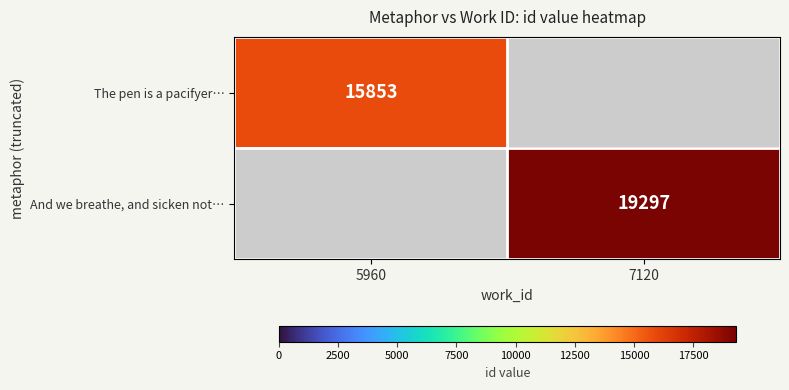

The And we breathe, and sicken not… series shows 11200 at 7120. True or false?

False